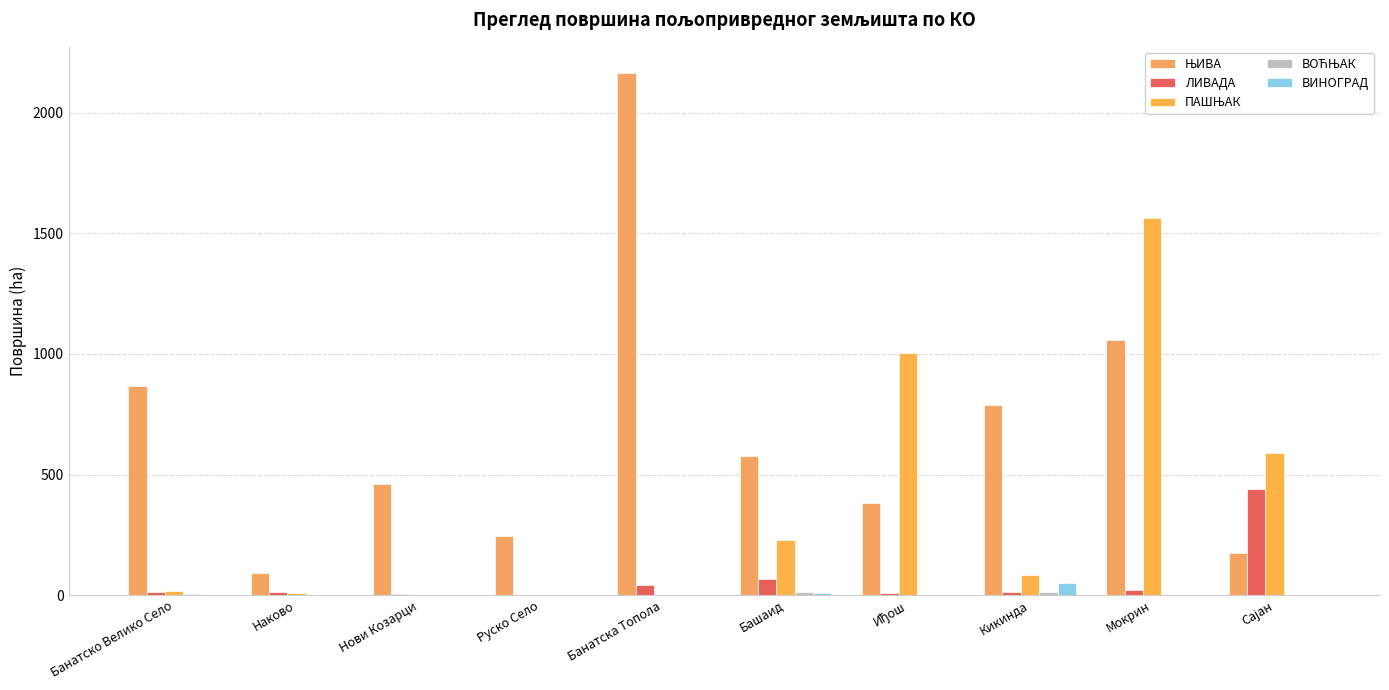

How many groups of bars are there?

10